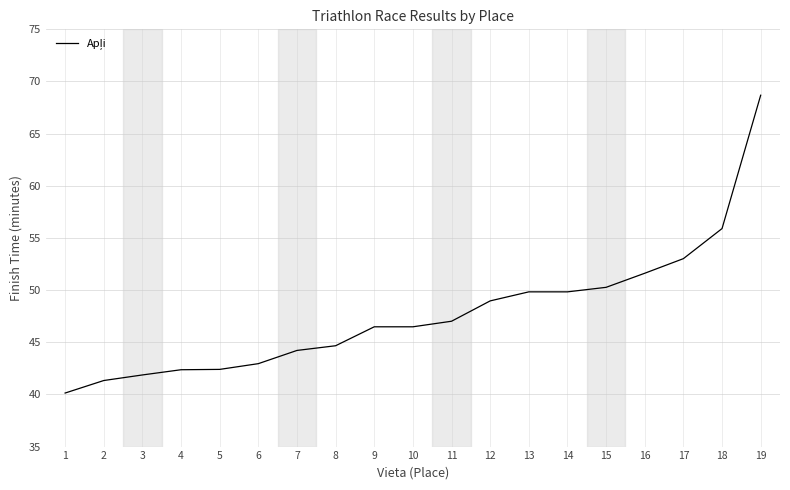

What is the difference between the values at 7 and 14?

5.6